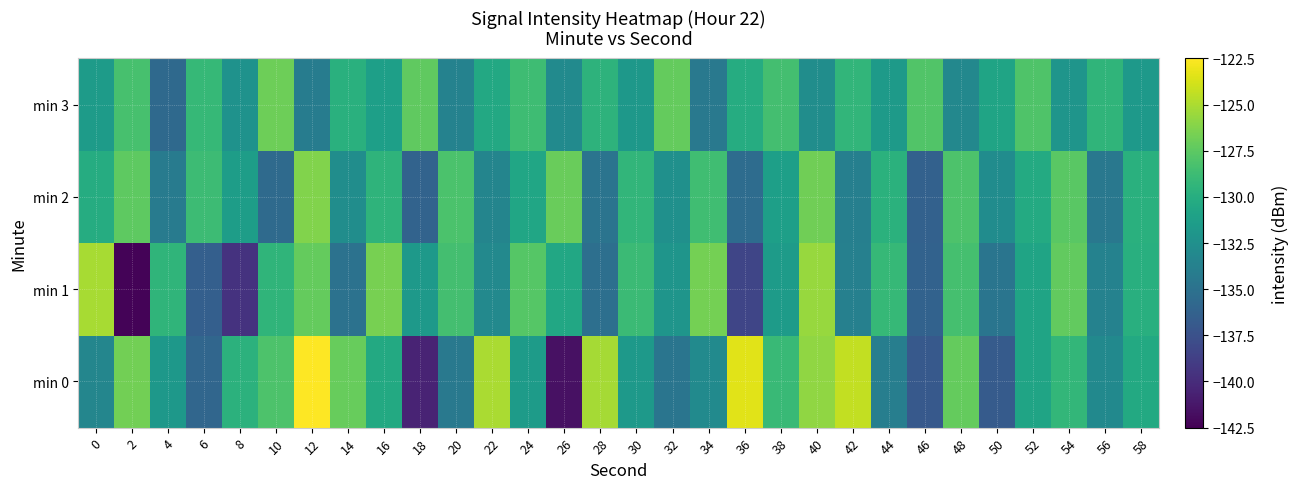

Reading right to left, list all the values displayed in this chart.

min 0: 58=-130.3	56=-133.0	54=-129.2	52=-130.8	50=-136.7	48=-127.2	46=-136.9	44=-134.0	42=-124.3	40=-125.8	38=-128.9	36=-123.4	34=-133.0	32=-134.7	30=-131.7	28=-125.2	26=-141.6	24=-131.5	22=-125.0	20=-134.4	18=-140.5	16=-130.3	14=-127.2	12=-122.6	10=-128.1	8=-129.6	6=-135.9	4=-131.8	2=-126.8	0=-133.4
min 1: 58=-129.9	56=-133.6	54=-127.3	52=-130.8	50=-134.7	48=-128.4	46=-136.2	44=-129.1	42=-133.8	40=-125.6	38=-131.5	36=-138.3	34=-126.7	32=-132.1	30=-128.9	28=-135.2	26=-130.5	24=-127.8	22=-133.1	20=-128.5	18=-131.7	16=-126.6	14=-135.0	12=-127.2	10=-129.4	8=-139.5	6=-136.5	4=-129.4	2=-142.3	0=-125.1
min 2: 58=-129.8	56=-134.5	54=-127.6	52=-130.3	50=-132.8	48=-128.1	46=-136.3	44=-129.7	42=-133.9	40=-126.8	38=-131.2	36=-135.4	34=-128.6	32=-132.5	30=-129.3	28=-134.8	26=-127.1	24=-130.7	22=-133.4	20=-128.2	18=-136.1	16=-129.5	14=-132.7	12=-126.3	10=-135.6	8=-131.4	6=-128.8	4=-134.2	2=-127.5	0=-130.1
min 3: 58=-131.7	56=-129.4	54=-132.1	52=-128.0	50=-130.8	48=-133.2	46=-127.9	44=-131.6	42=-129.3	40=-132.7	38=-128.5	36=-130.1	34=-134.4	32=-127.2	30=-131.8	28=-129.6	26=-132.9	24=-128.7	22=-130.4	20=-133.6	18=-127.4	16=-131.2	14=-129.8	12=-134.1	10=-126.9	8=-132.3	6=-129.1	4=-135.7	2=-128.3	0=-131.5